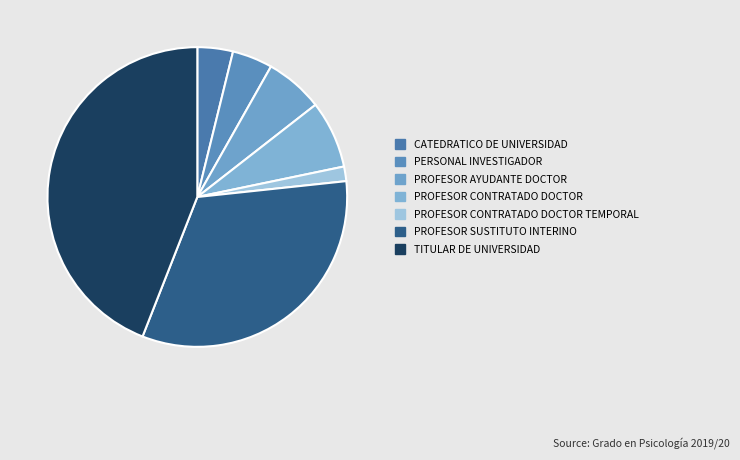

Do TITULAR DE UNIVERSIDAD and CATEDRATICO DE UNIVERSIDAD together represent more than half of the pie?

No